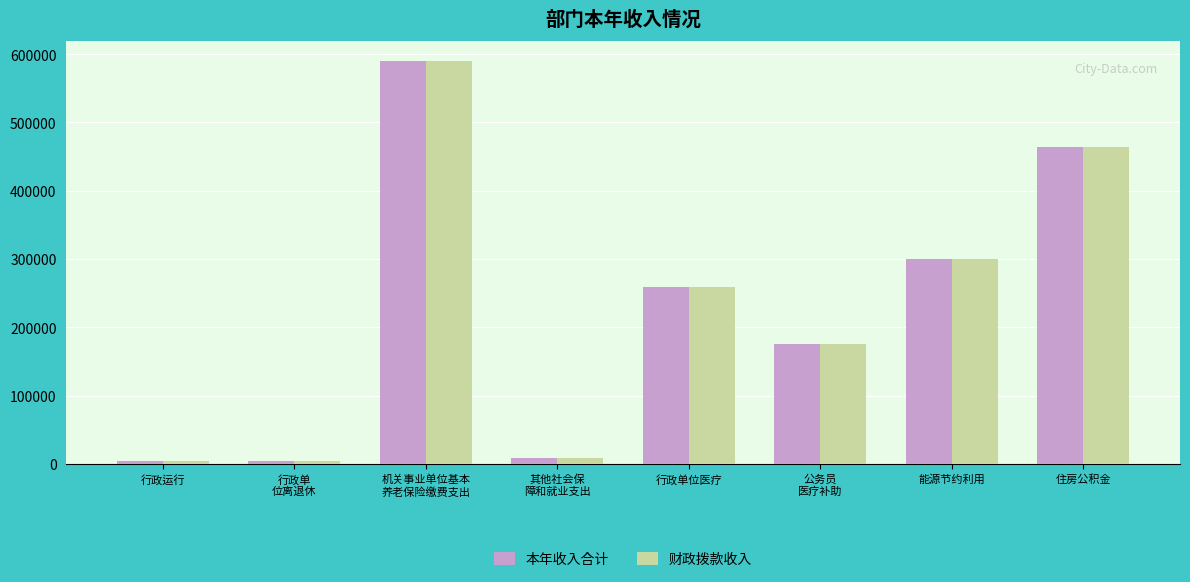

What is the maximum value shown in the chart?

589703.7